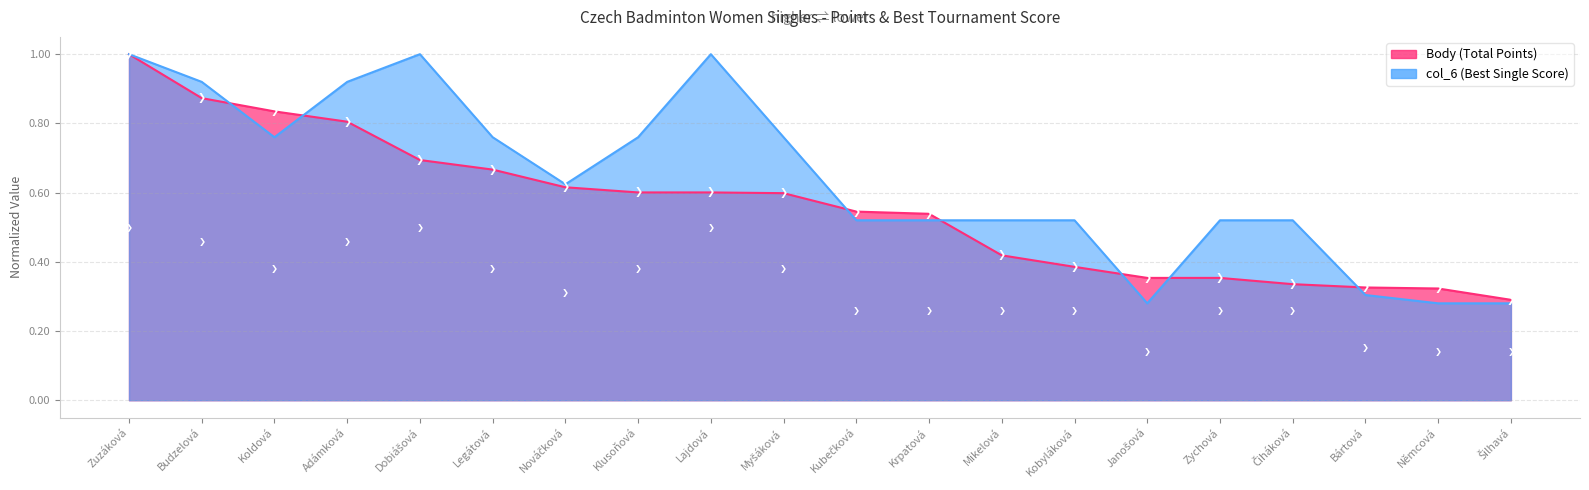

What are all the series names shown in the legend?

Body, col_6